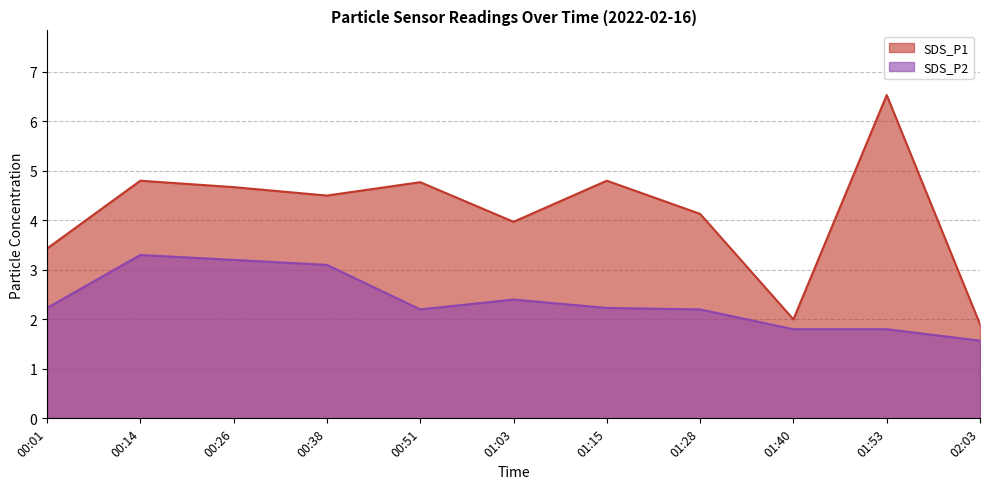

At how many categories does at least one series exceed 1?

11